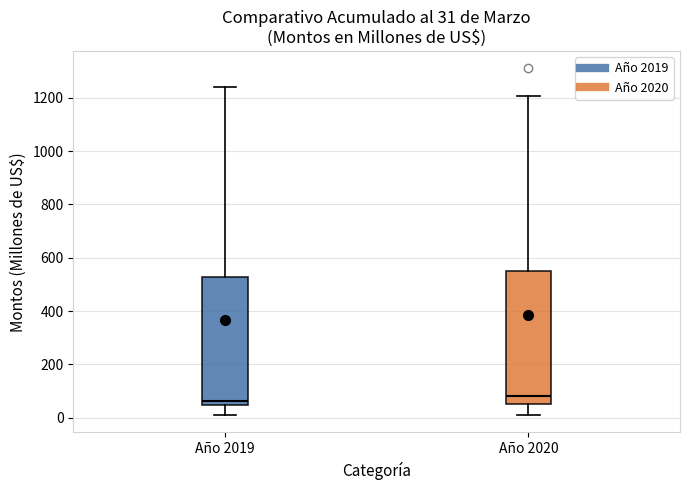

Which box is the tallest, from its lower edge to its upper edge?

Año 2020